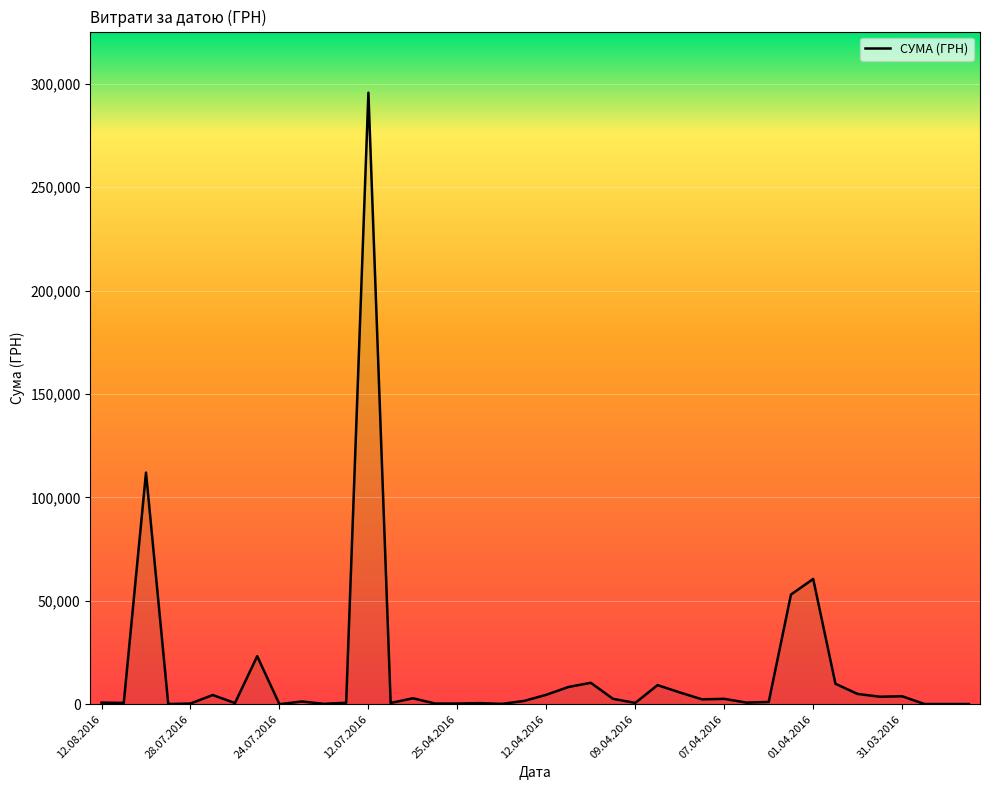

What is the greatest value displayed?

295638.6